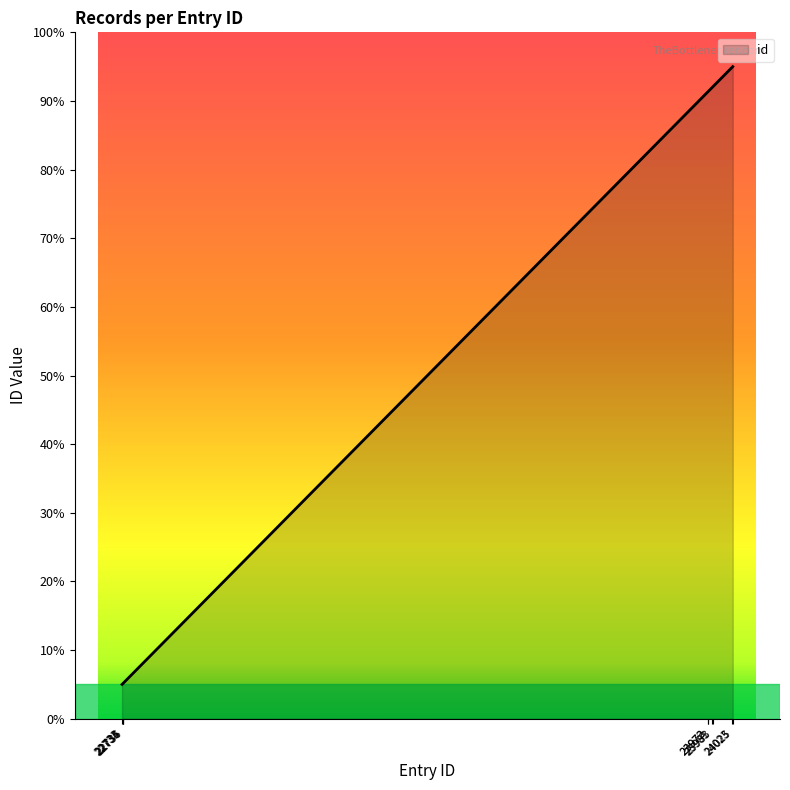

How many lines are shown in the chart?

1